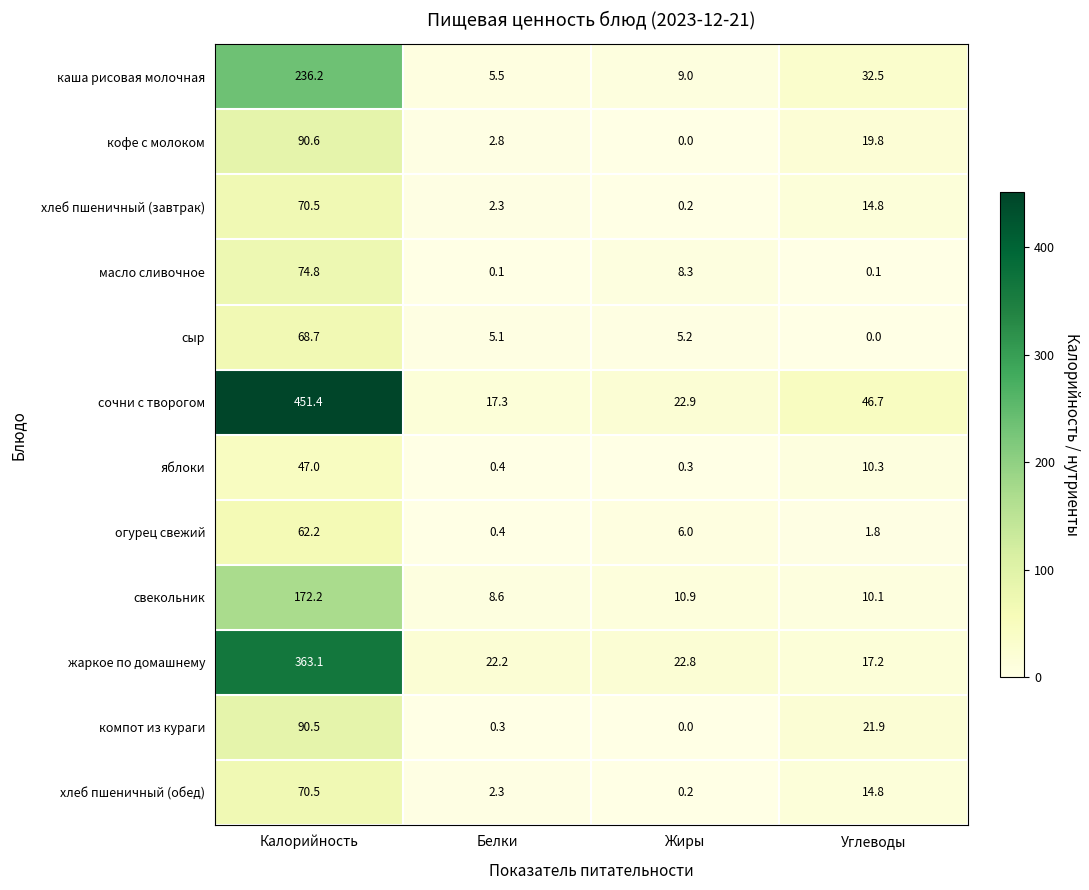

True or false: компот из кураги has a value of 141.8 at Калорийность.

False